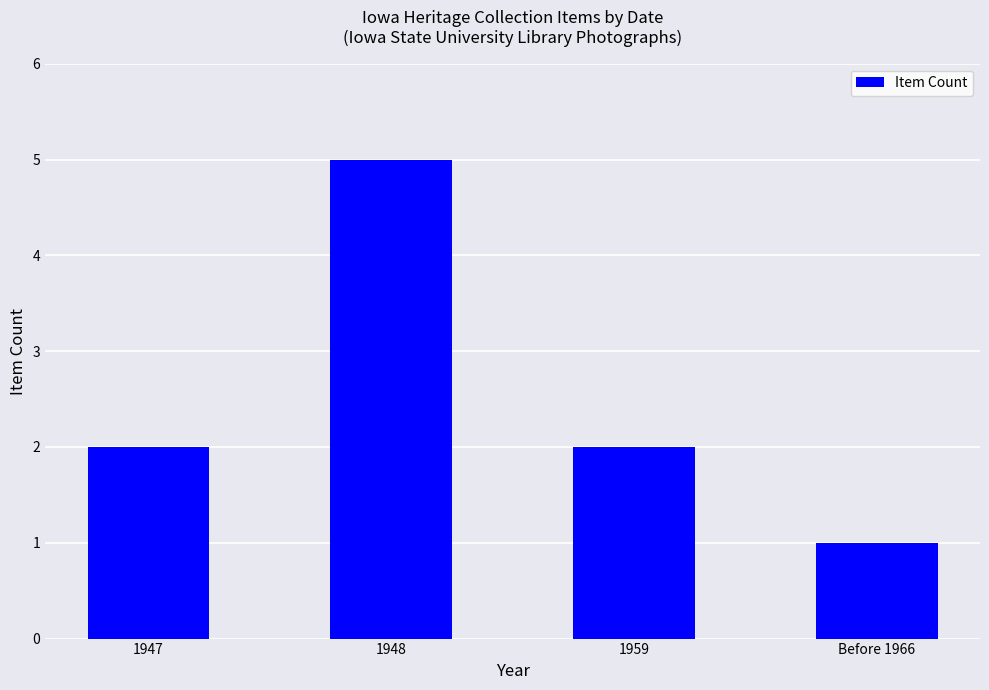

How many bars are there in total?

4